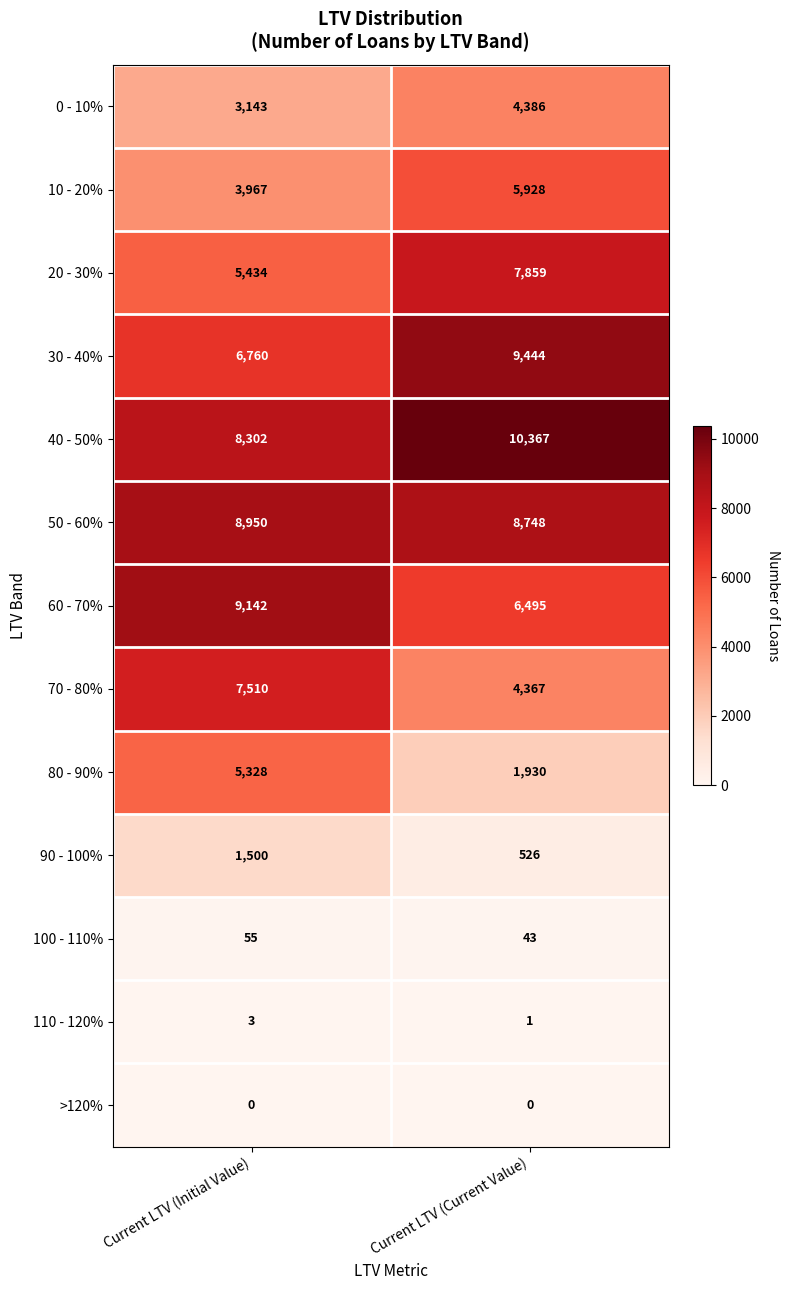

Is it true that 70 - 80% equals 4367 at Current LTV (Current Value)?

True